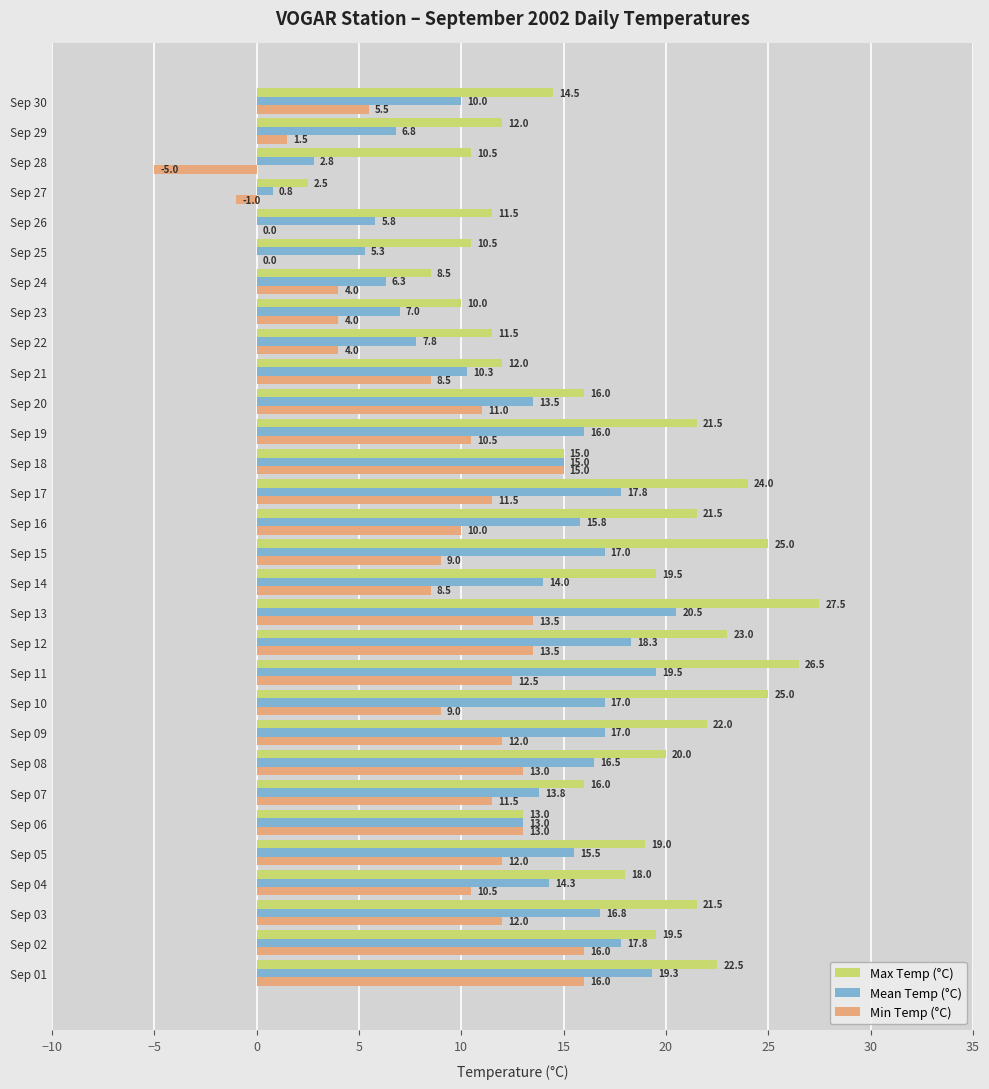

At which category is the sum across all series the highest?

Sep 13